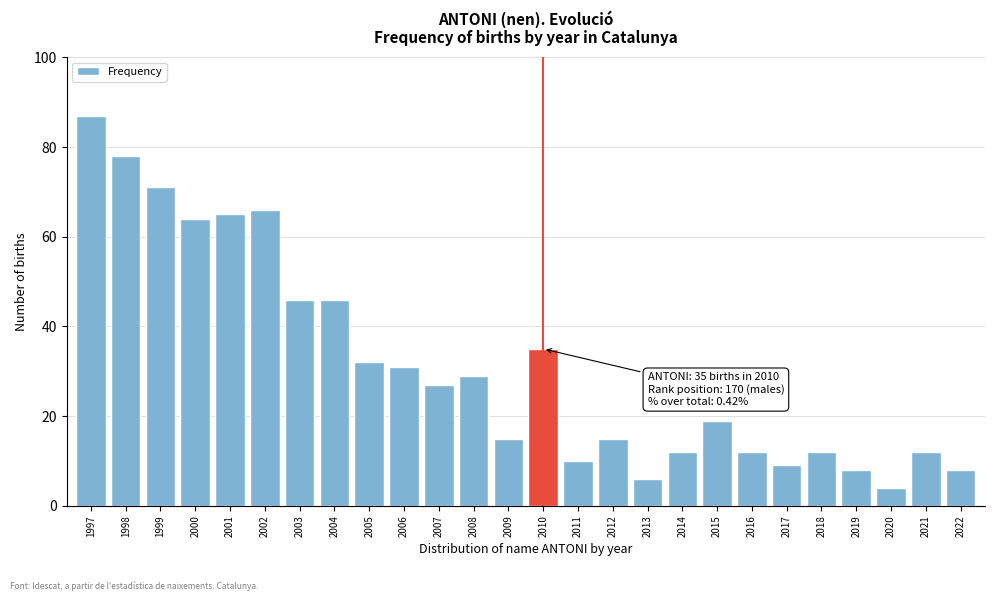

Reading left to right, list all the values displayed in this chart.

87	78	71	64	65	66	46	46	32	31	27	29	15	35	10	15	6	12	19	12	9	12	8	4	12	8